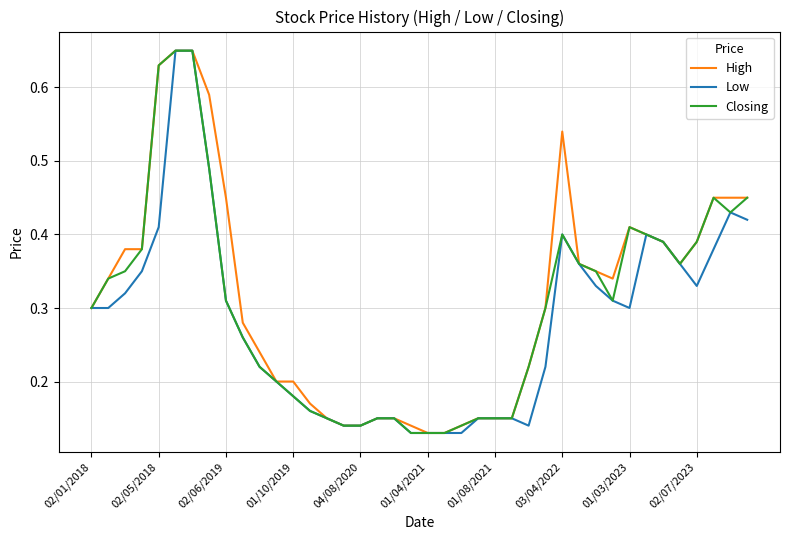

What are all the series names shown in the legend?

High, Low, Closing